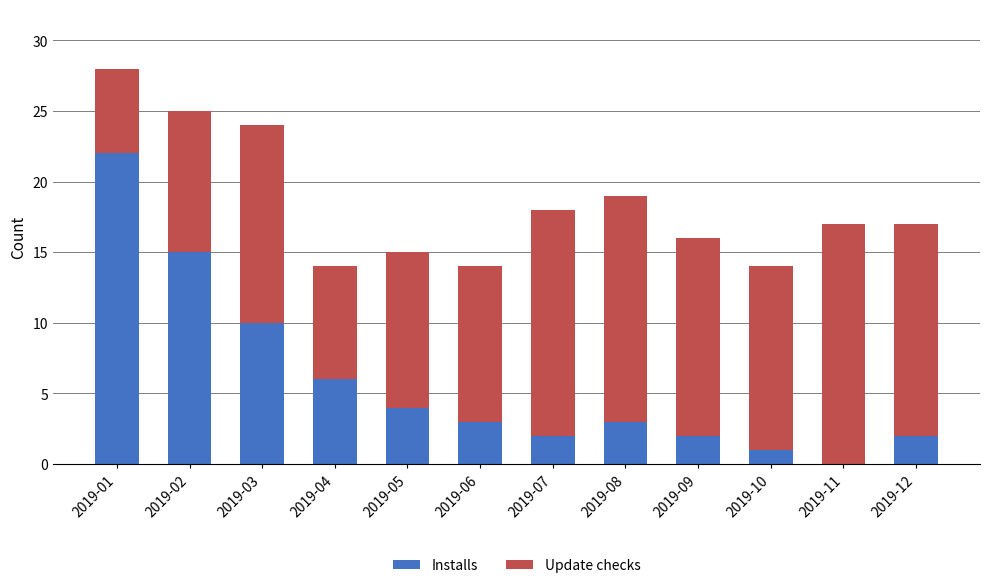

What is the sum of the Installs values at 2019-06 and 2019-09?

5